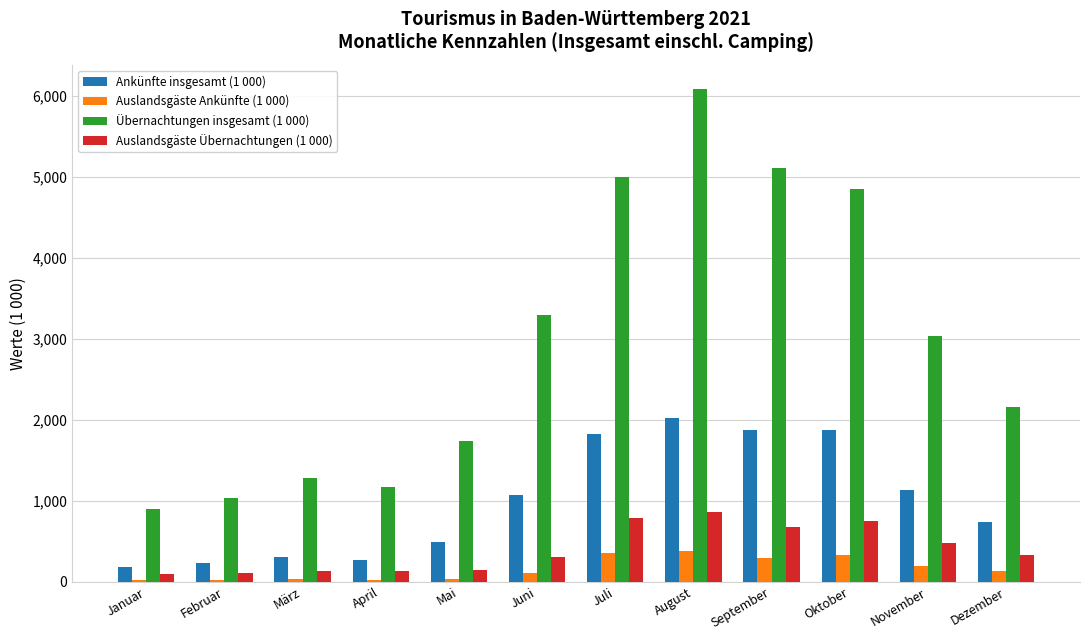

Which category has the highest value across all series?

August